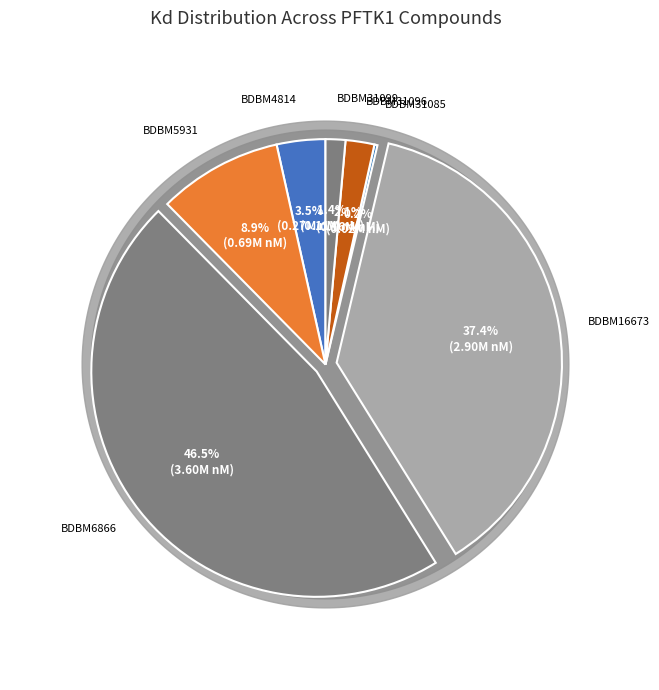

To the nearest percent, what percentage of the pie is BDBM16673?

37%